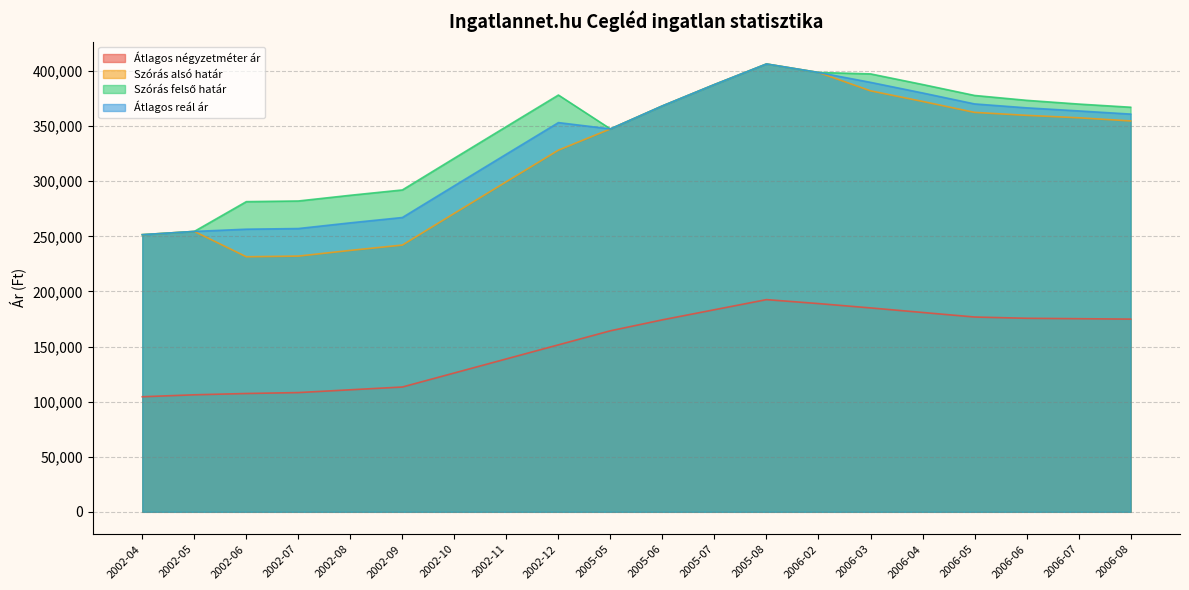

Is the value of Szórás alsó határ at 2005-06 greater than the value of Szórás felső határ at 2005-06?

No